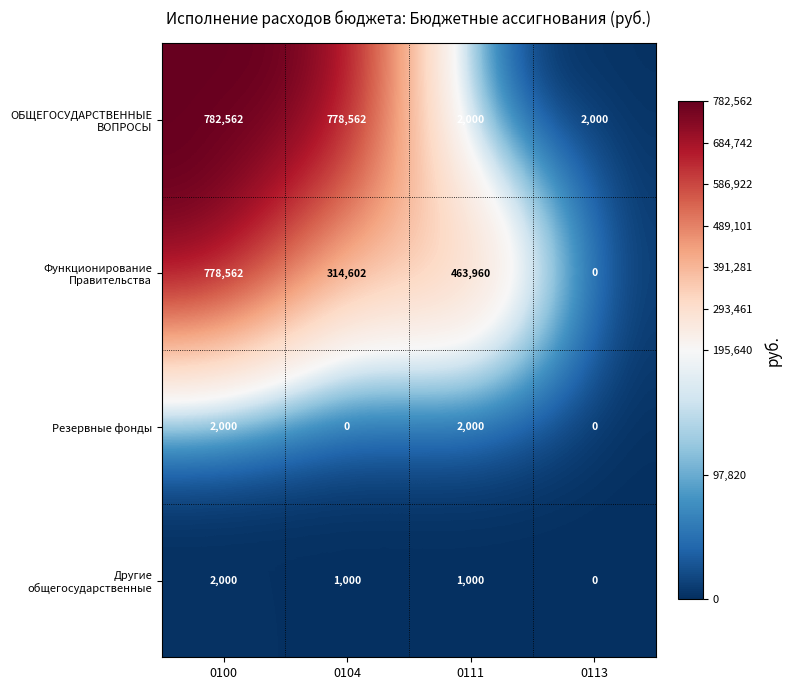

How many values in Другие общегосударственные are above zero?

3